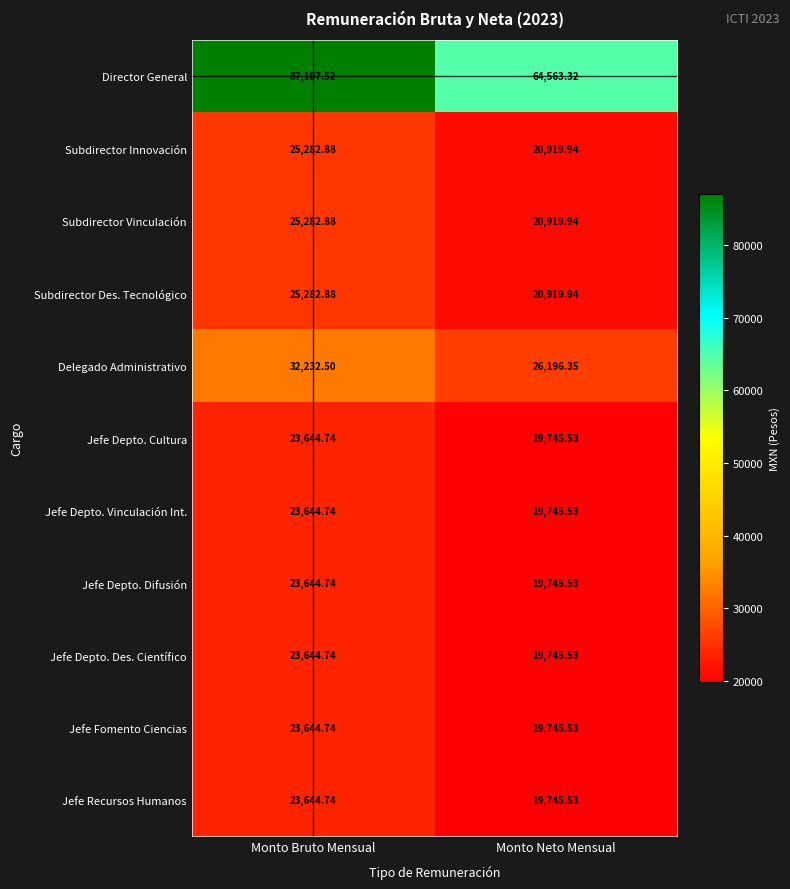

Between Monto Bruto Mensual and Monto Neto Mensual, which is larger?

Monto Bruto Mensual